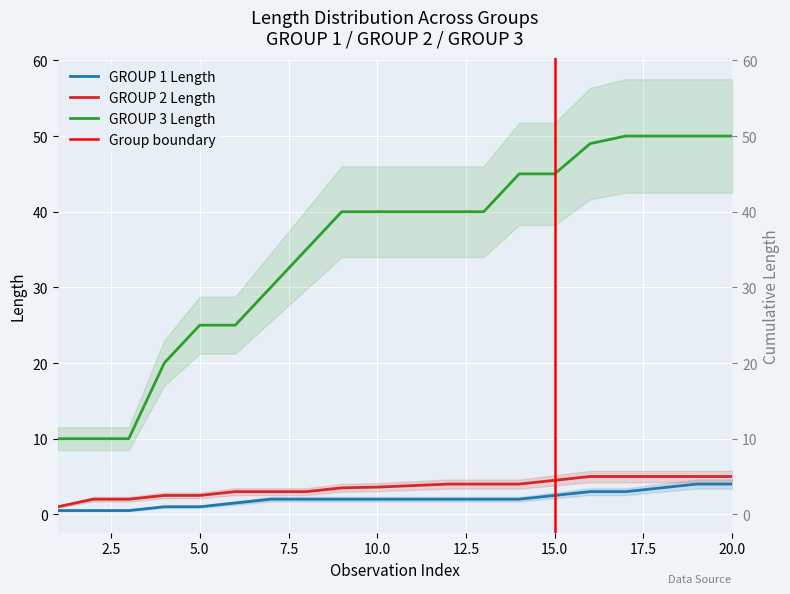

How many distinct data groups are displayed?

3